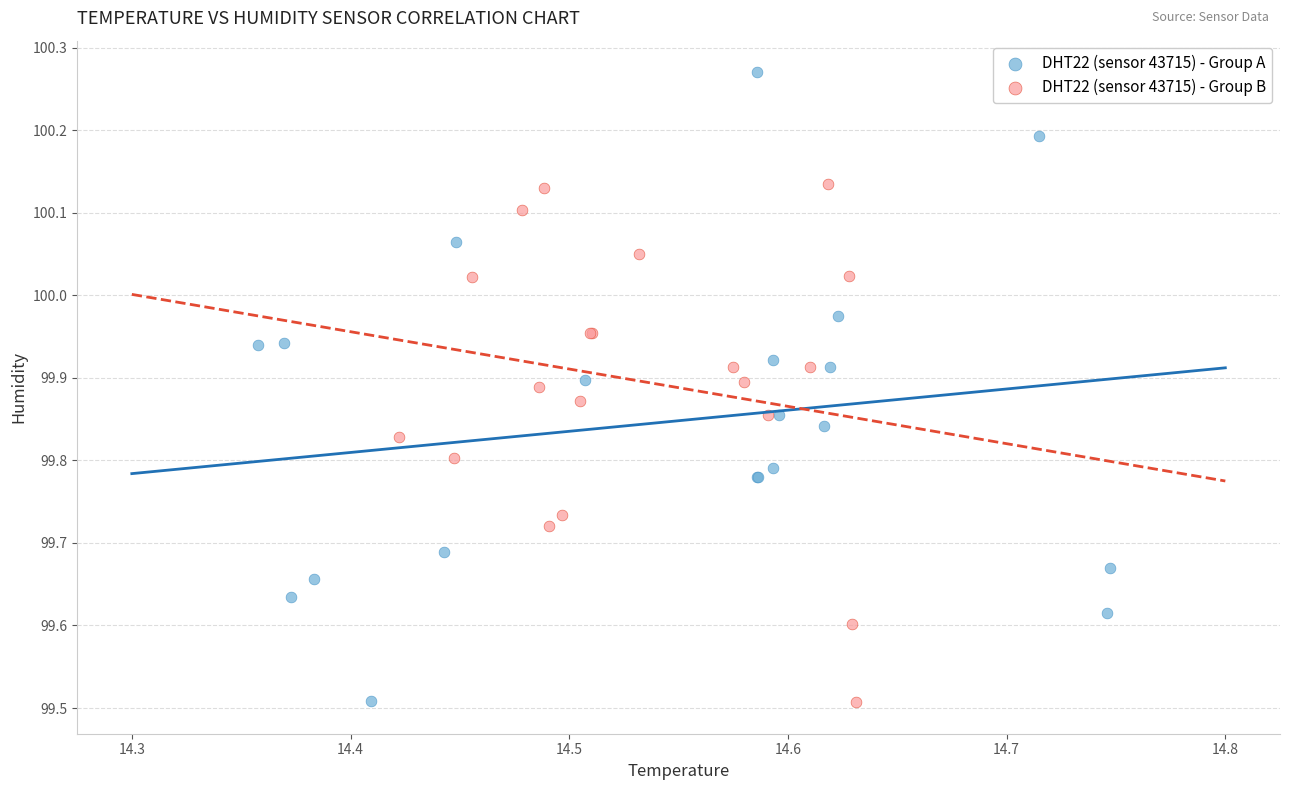

Which series has the largest Y range (max minus min)?

DHT22 (sensor 43715) - Group A